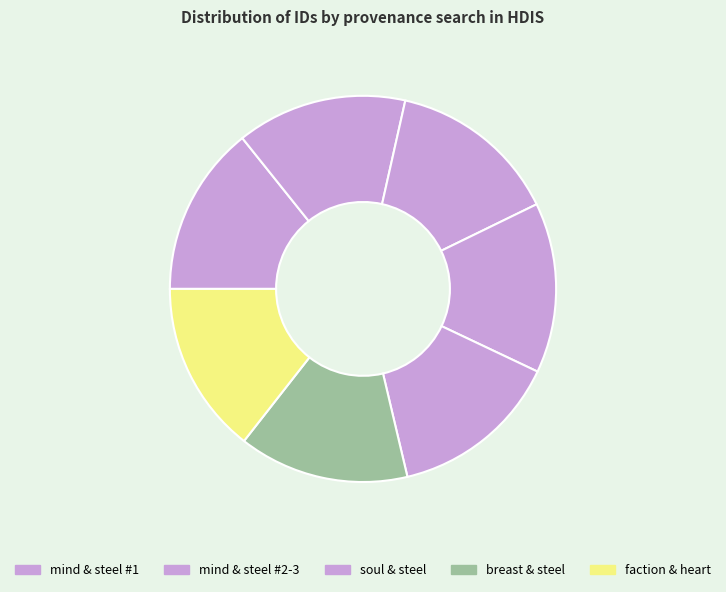

Is there a majority slice in this chart?

No